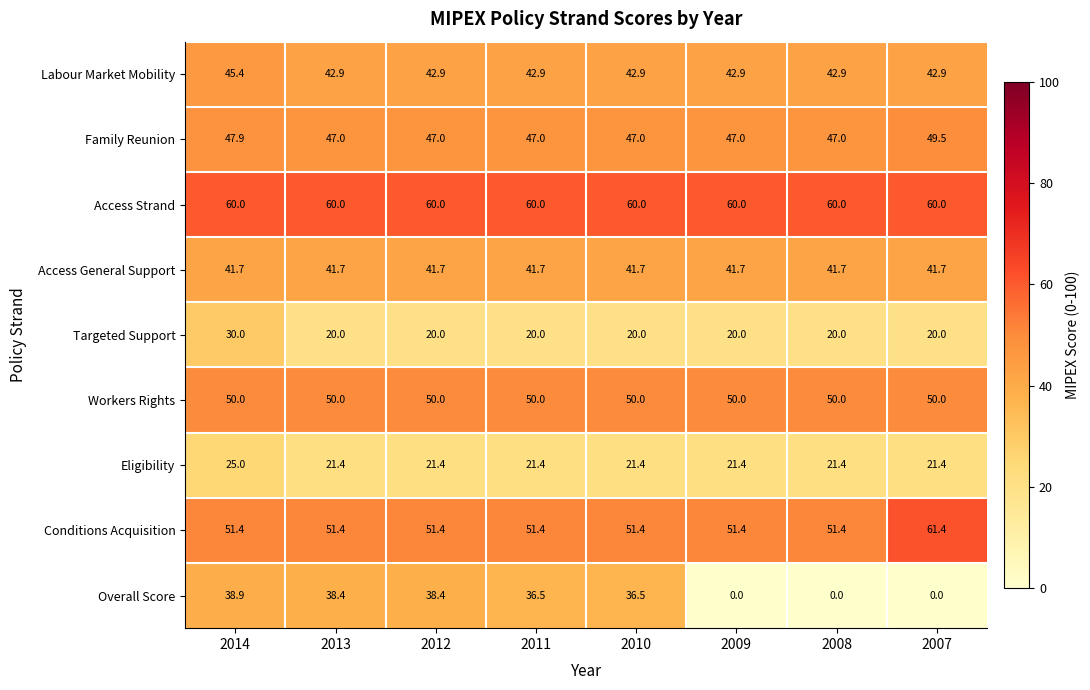

What is the difference between the maximum and minimum values in the Overall Score series?

38.9